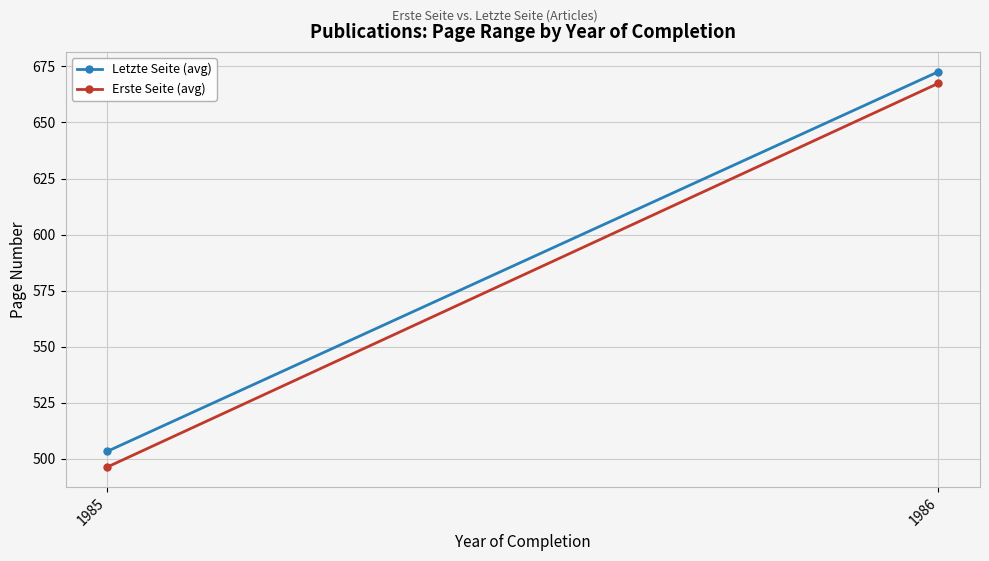

The Letzte Seite (avg) series shows 672.6 at 1986. True or false?

True